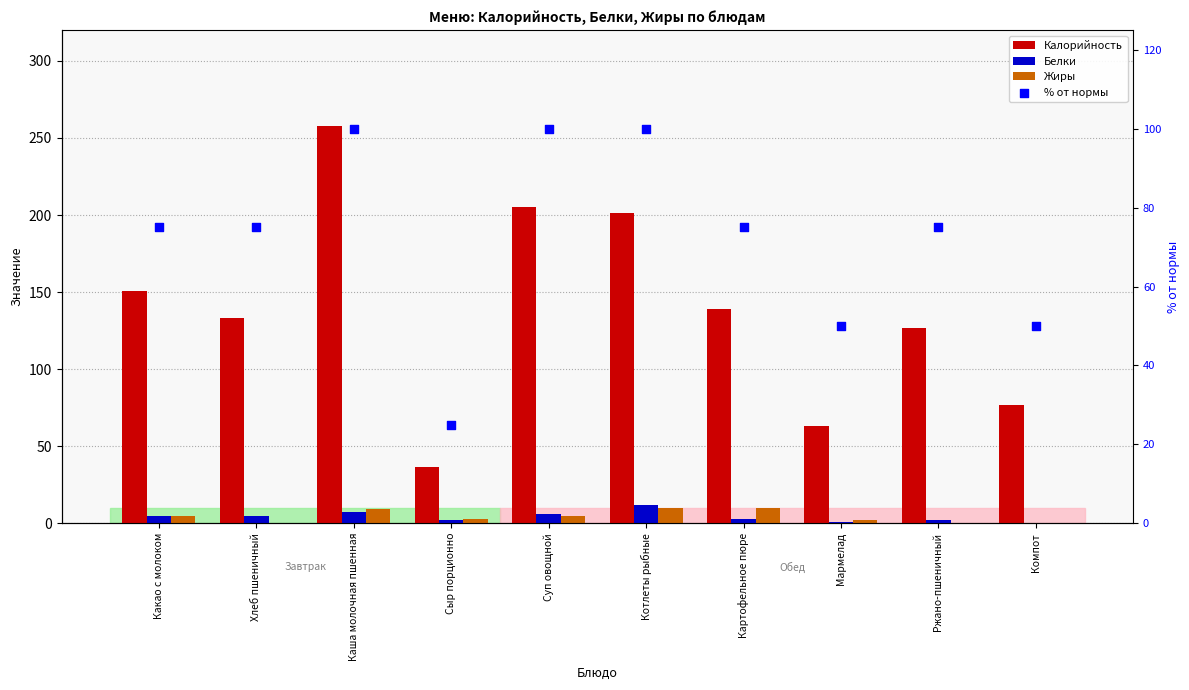

At which category is the sum across all series the highest?

Каша молочная пшенная